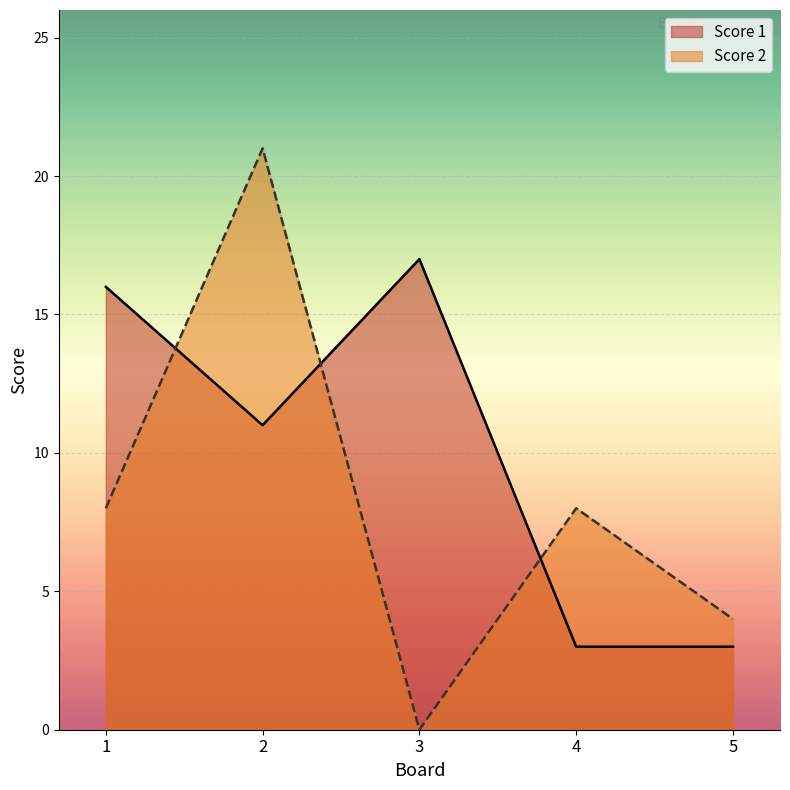

Is the value of Score 2 at 5 greater than the value of Score 1 at 4?

Yes